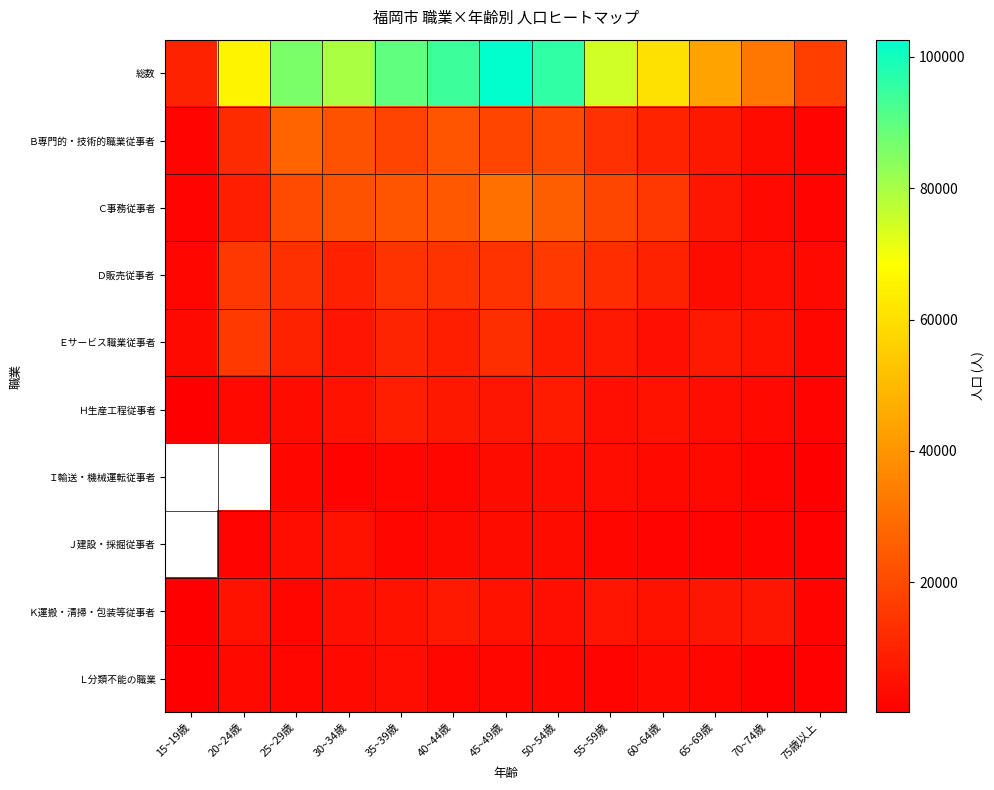

How many values in the 総数 series exceed 74700?

6